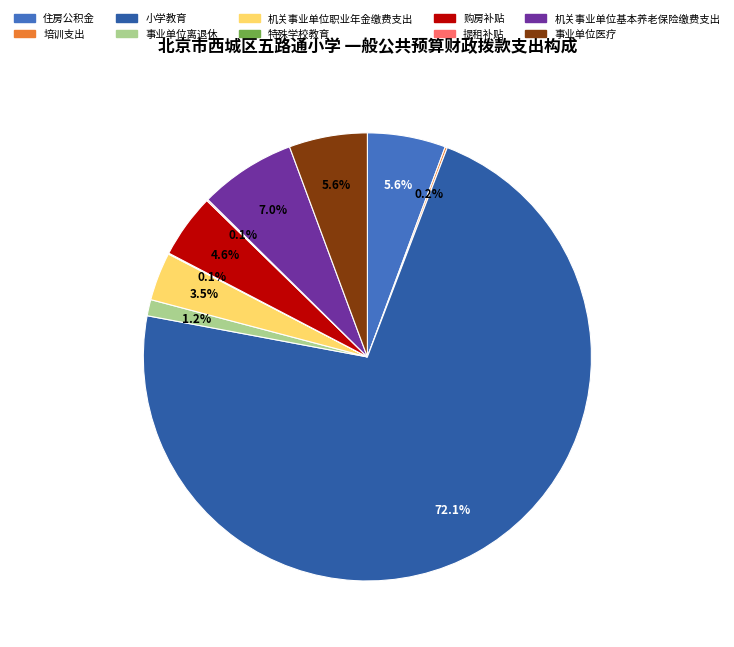

Which slice is the largest?

小学教育